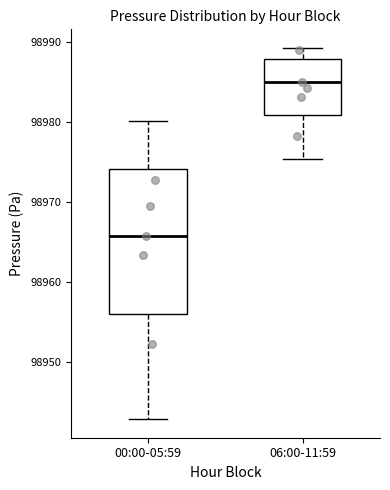

Reading left to right, read every box against the y-axis: the position of its median line, the range the box covers, and the ends of its whiskers. The values are not printed on the chart, so give them approximately, as read against the axis.

00:00-05:59: median 98966, box 98956 to 98974, whiskers 98943 to 98980
06:00-11:59: median 98985, box 98981 to 98988, whiskers 98975 to 98989